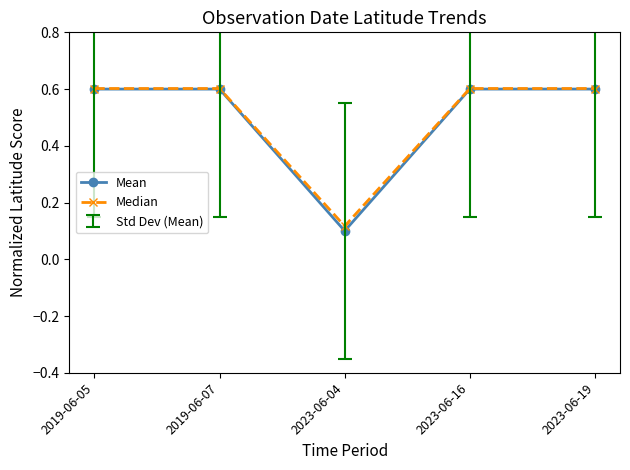

What is the value of the Median point at the 4th from the left?

0.6